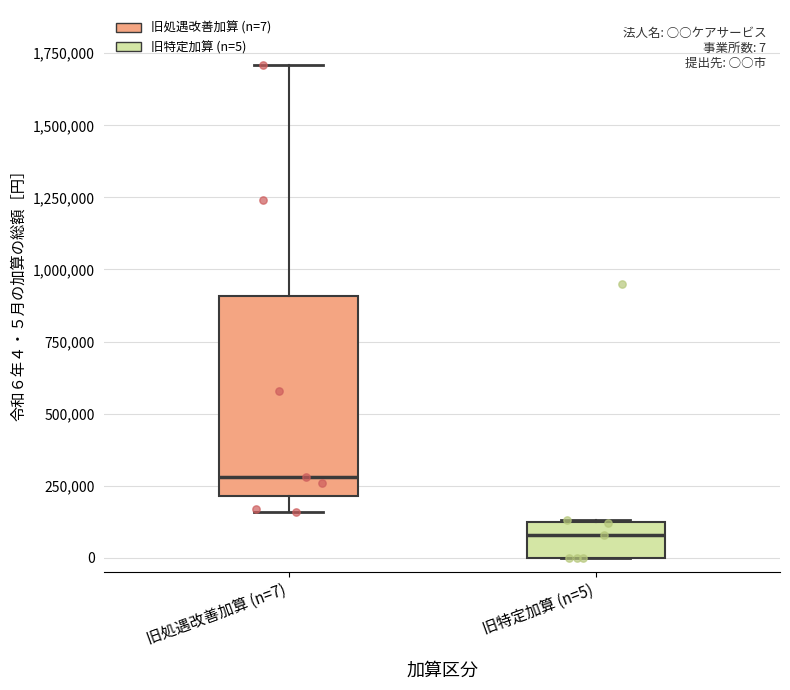

Which box has the highest median line?

旧処遇改善加算 (n=7)